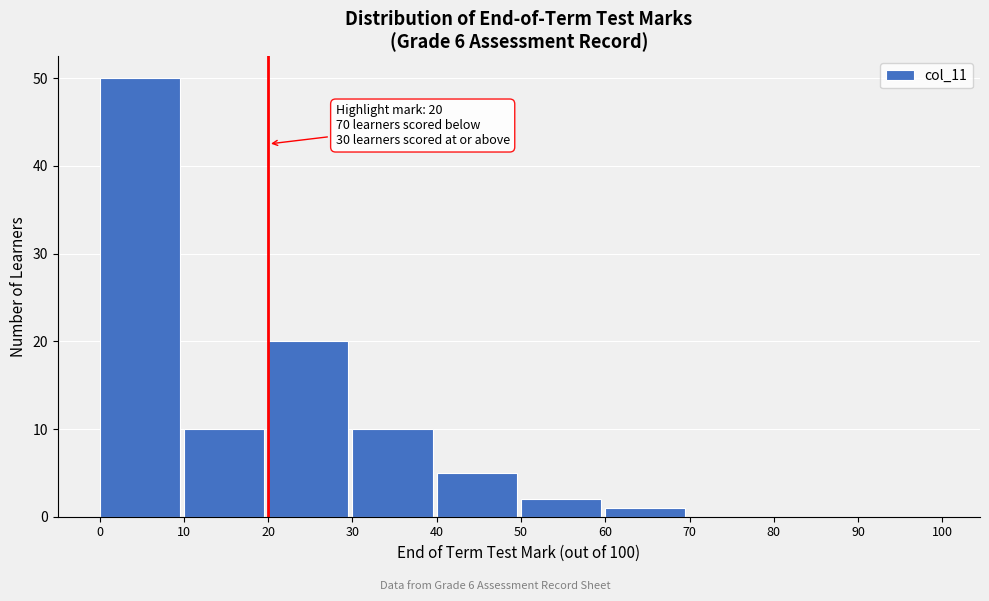

Reading left to right, transcribe all the data shown in this chart.

0=50	10=10	20=20	30=10	40=5	50=2	60=1	70=0	80=0	90=0